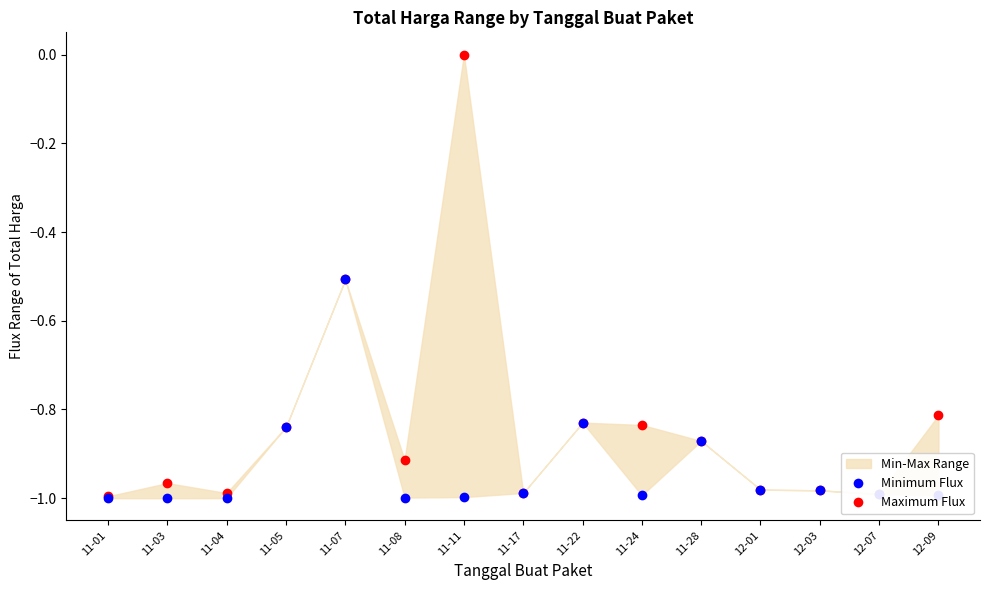

Which series contains the lowest Y value?

Minimum Flux